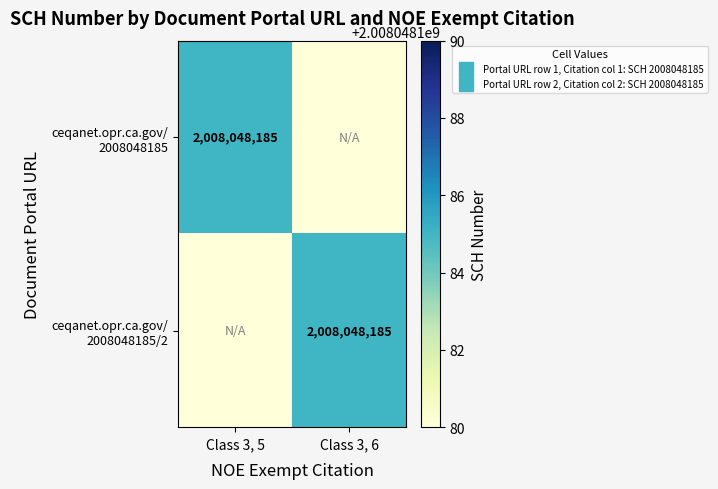

The ceqanet.opr.ca.gov/ 2008048185/2 series shows 0 at Class 3, 5. True or false?

True